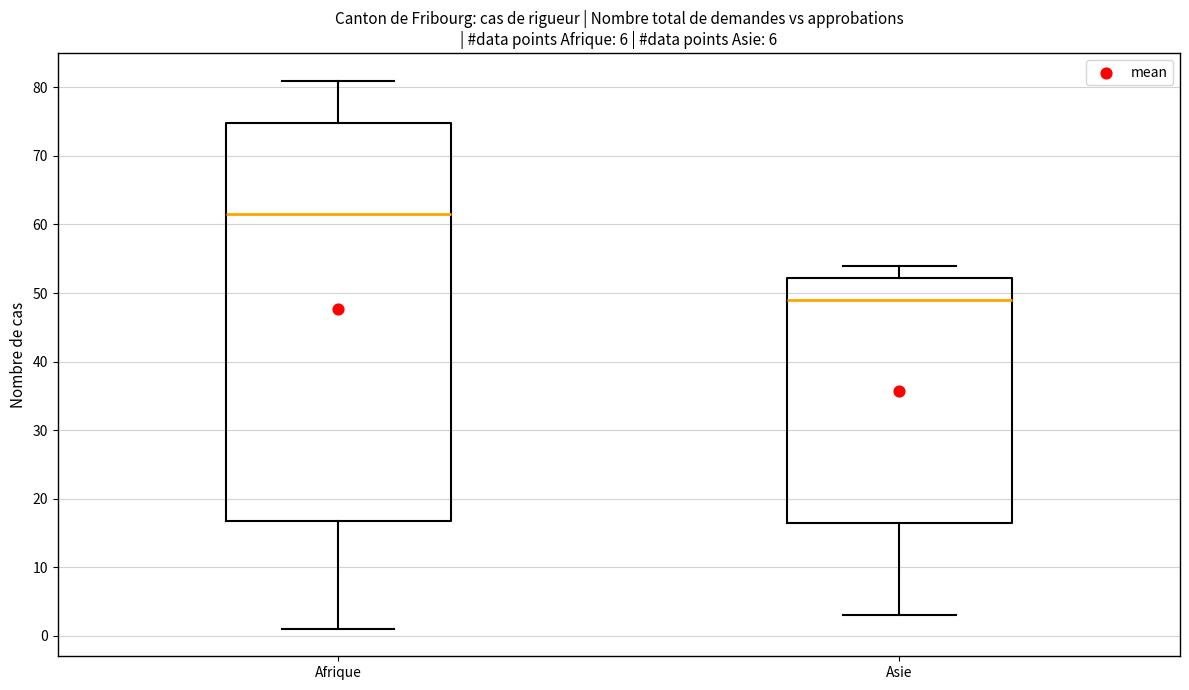

Reading left to right, transcribe this box plot: for each box, give where its median line is, the range the box spans, and where its two whiskers end, as read against the y-axis. The values are not printed on the chart, so give them approximately, as read against the axis.

Afrique: median 62, box 17 to 75, whiskers 1 to 81
Asie: median 49, box 17 to 52, whiskers 3 to 54